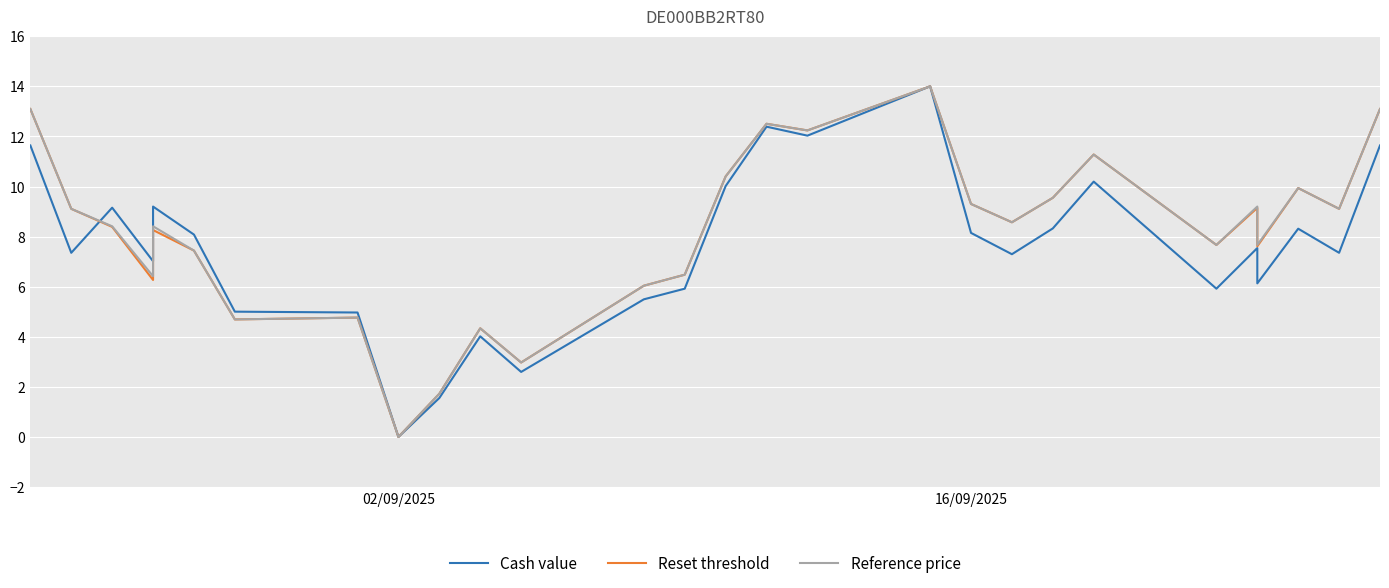

Does the chart display data point markers on the line(s)?

No